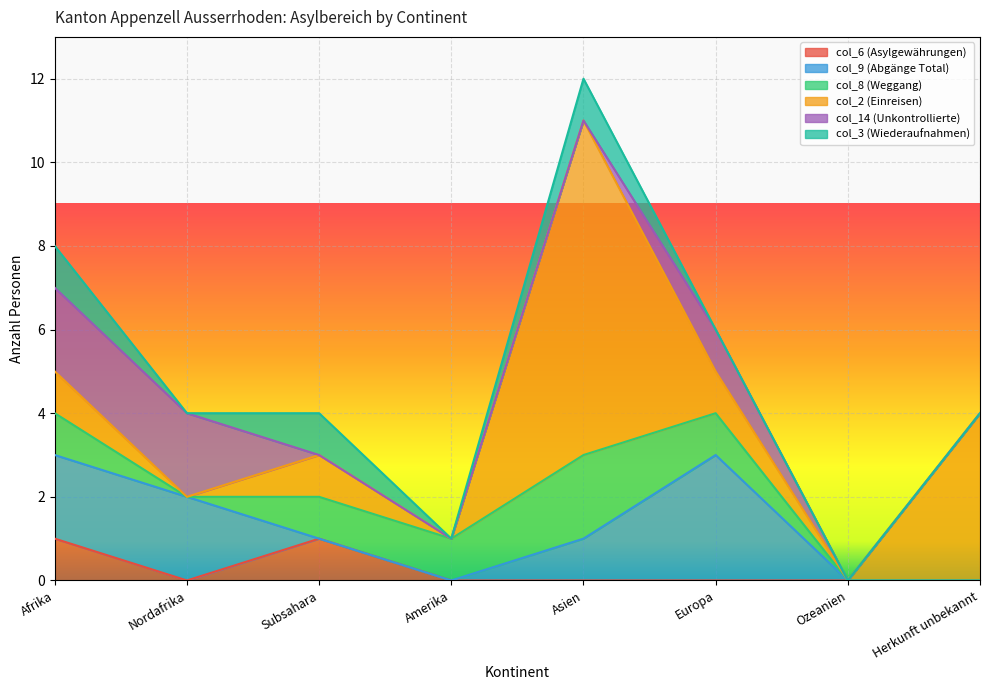

At which category is the sum across all series the highest?

Asien